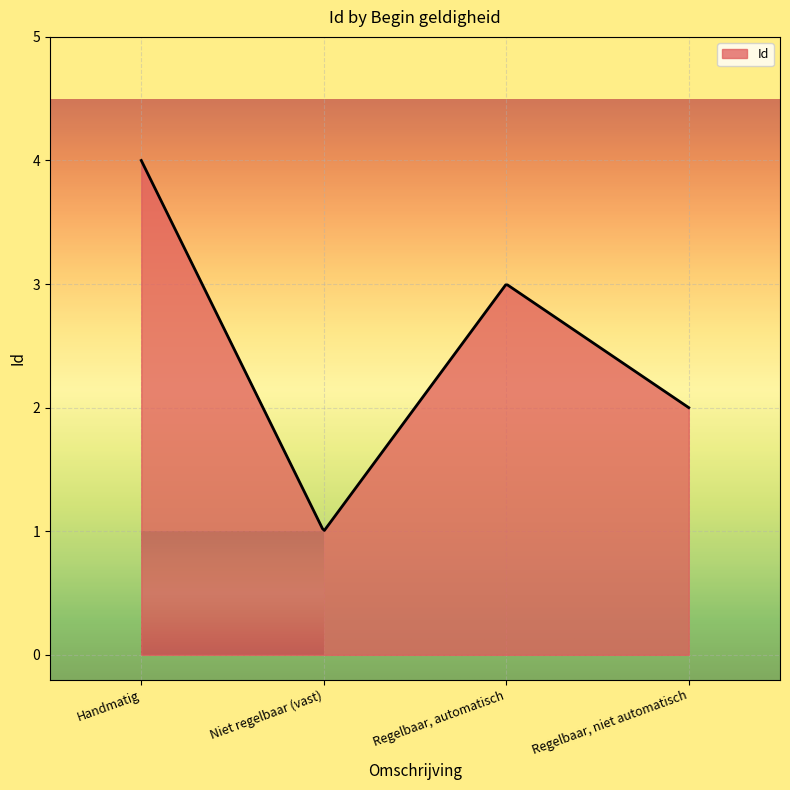

What is the maximum value shown in the chart?

4.0